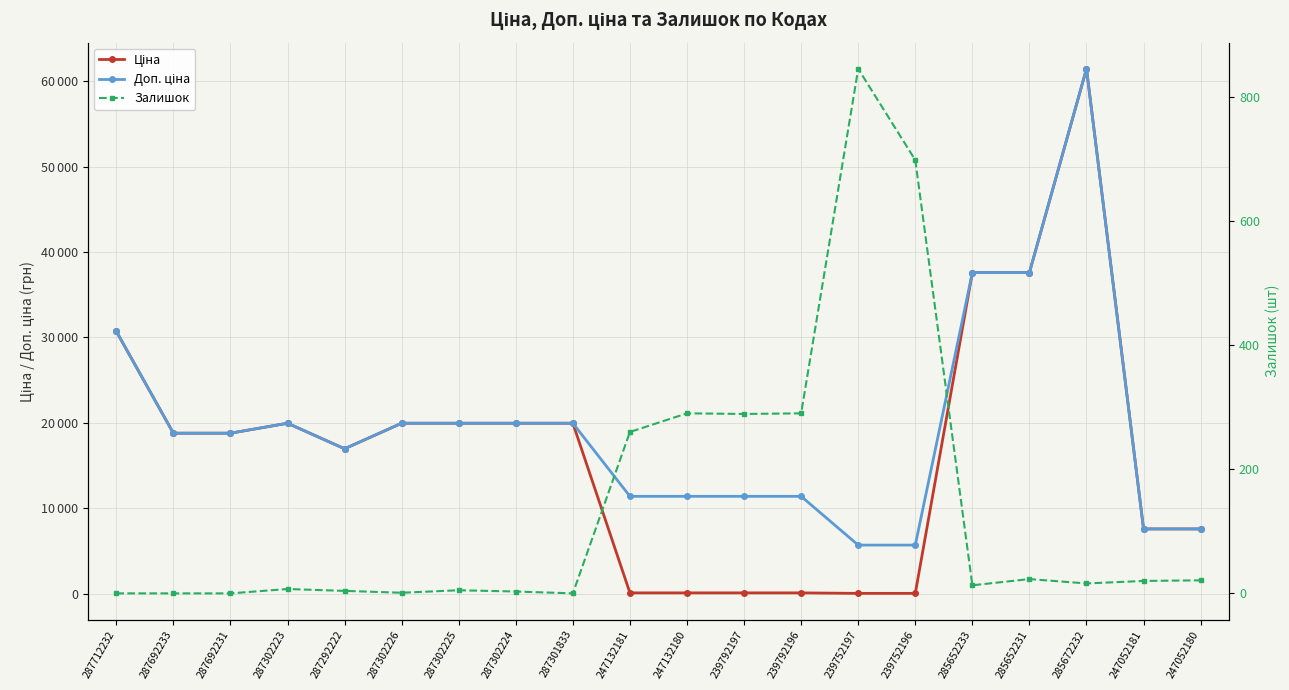

What position from the left is 287712232?

1